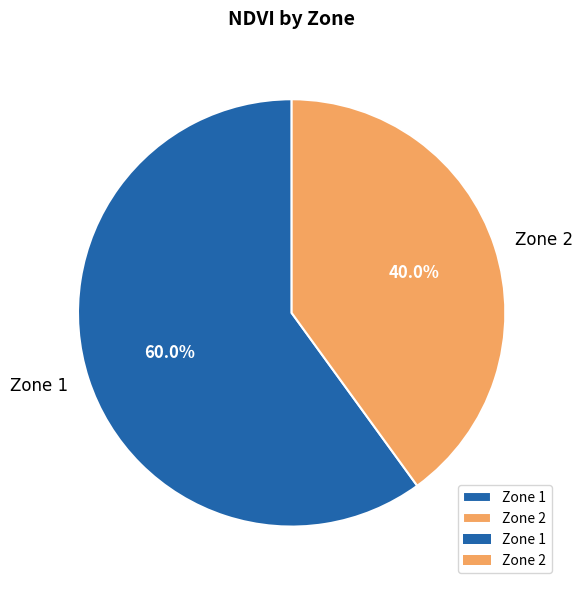

True or false: Zone 2 accounts for 40% of the total.

True